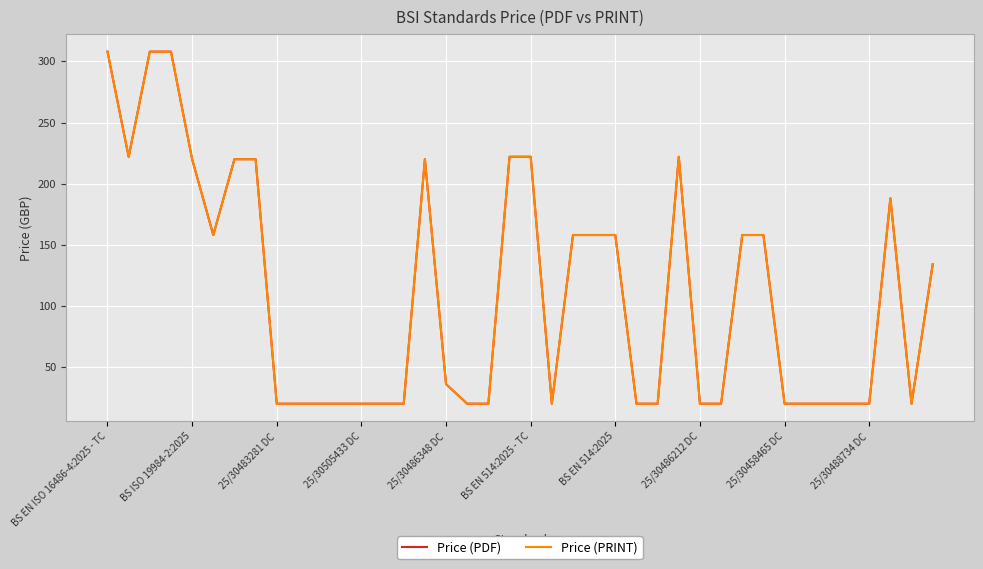

True or false: Price (PRINT) and Price (PDF) cross at least once.

False